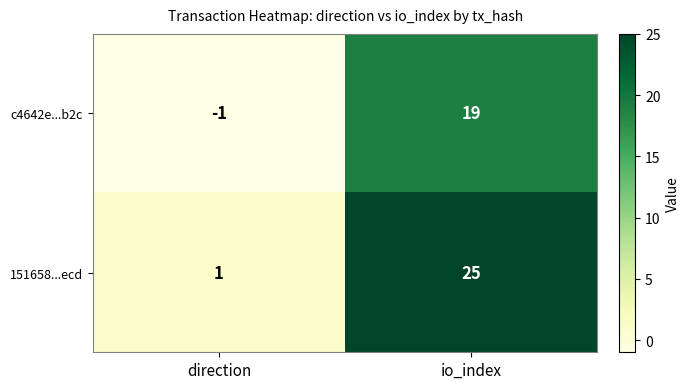

What is the difference between the maximum and minimum values in the 151658...ecd series?

24